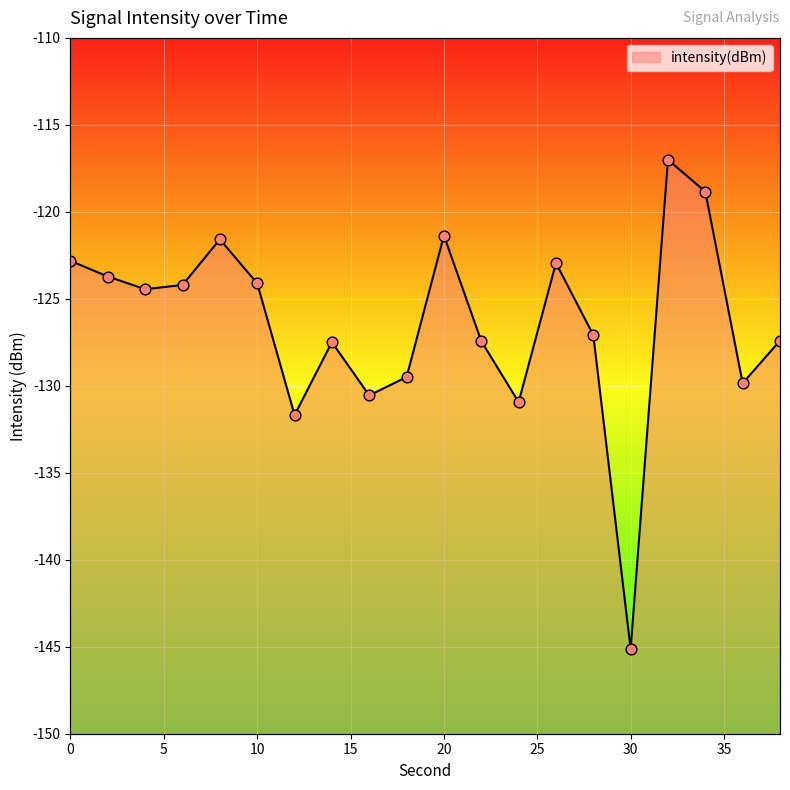

What is the change in value from 8 to 14?

-5.9